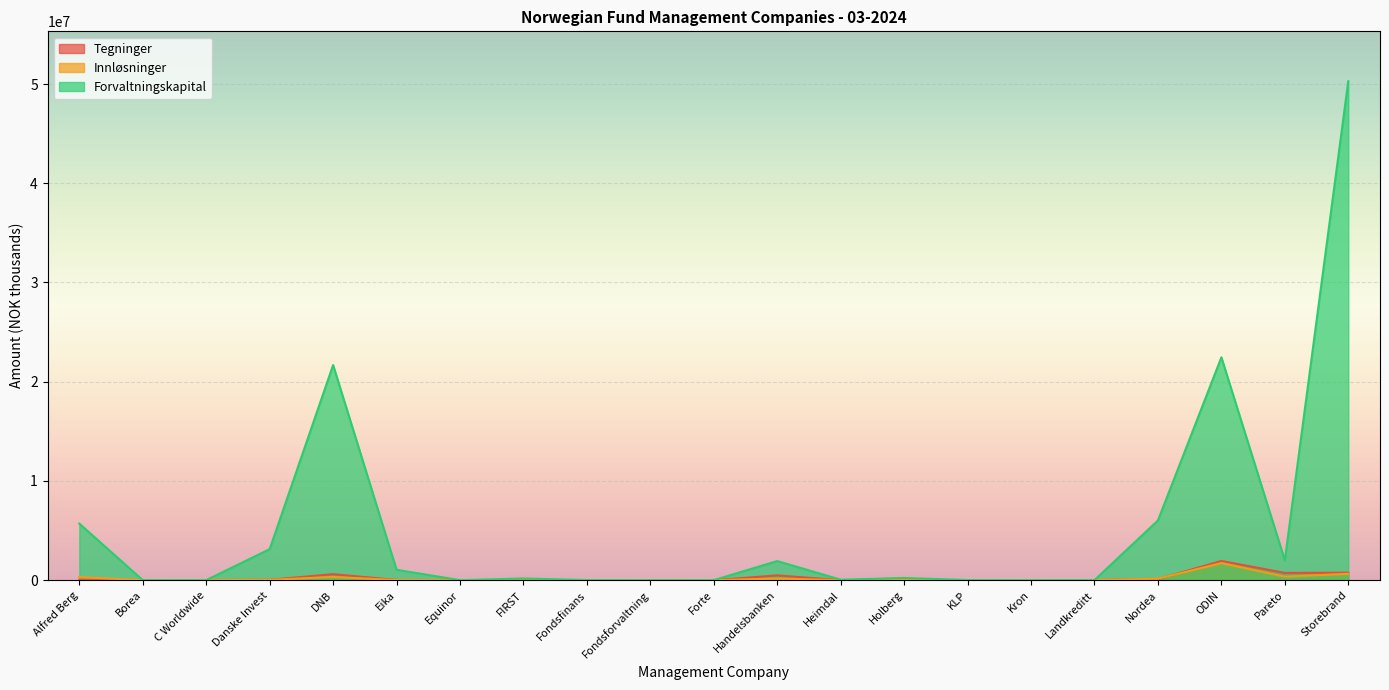

Which has a higher value, KLP or Storebrand?

Storebrand